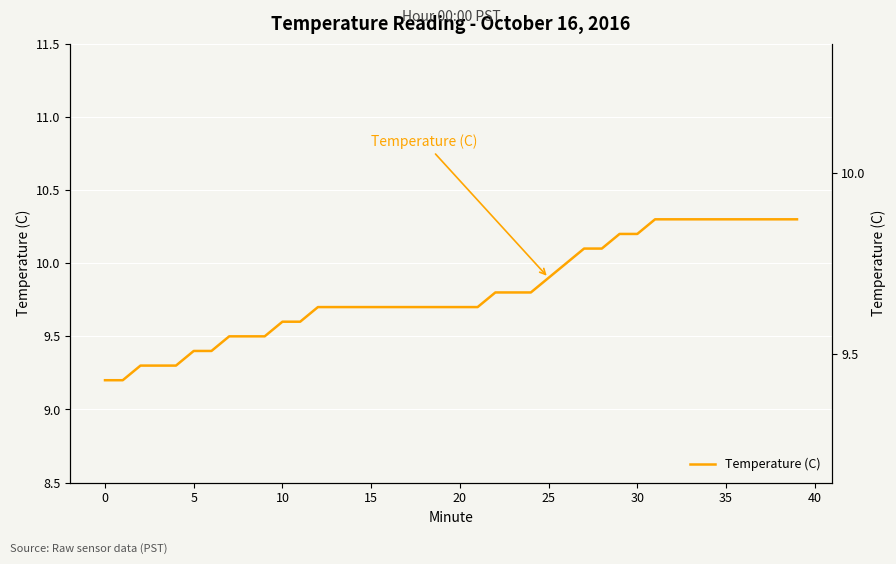

What is the minimum value shown in the chart?

9.2